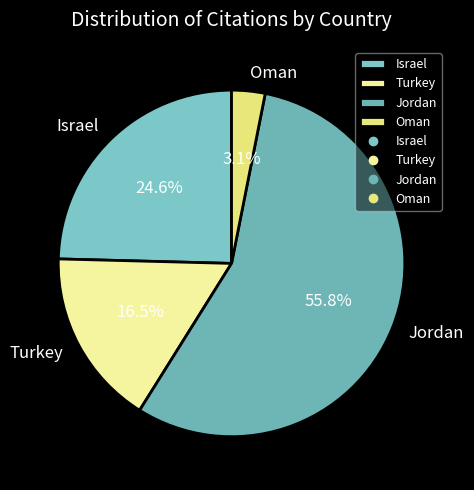

Which has a higher value, Turkey or Jordan?

Jordan